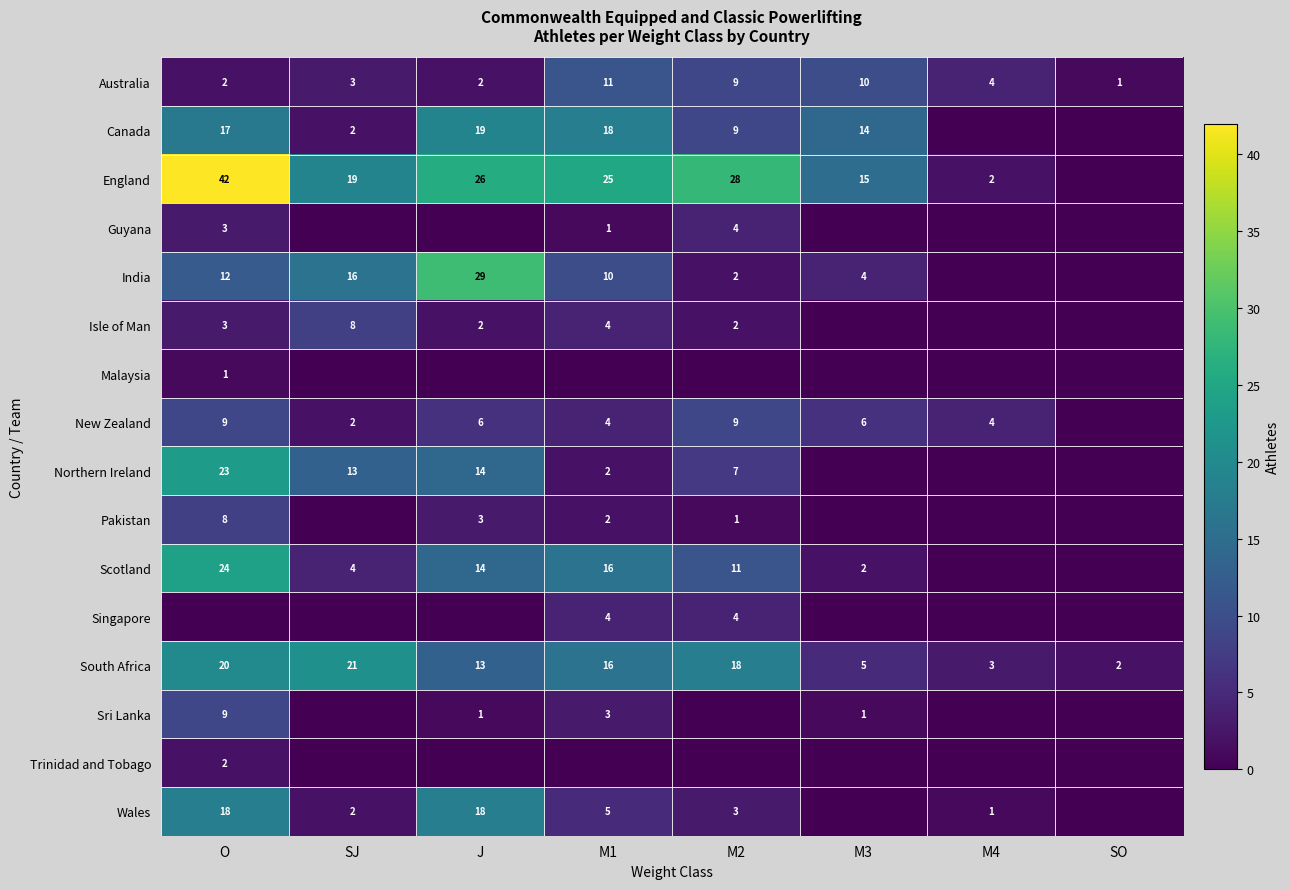

The value of Scotland at M3 is 3. True or false?

False